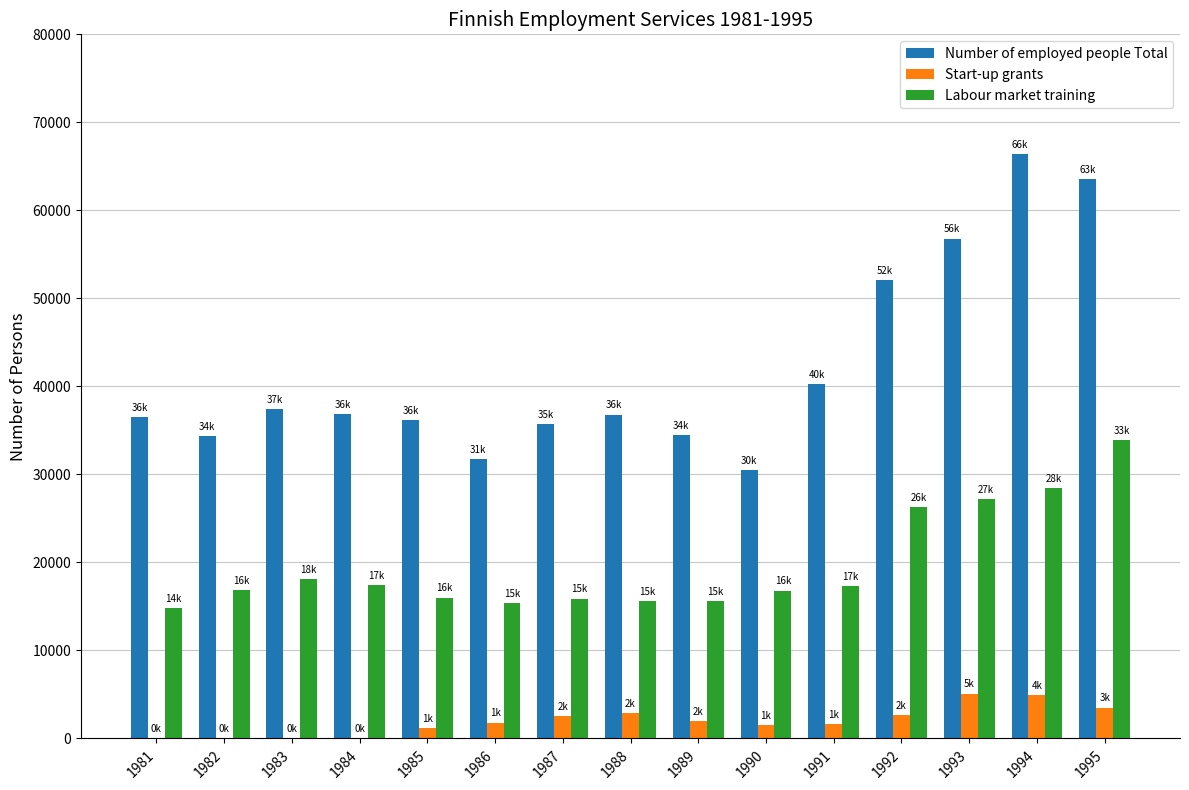

What are all the series names shown in the legend?

Number of employed people Total, Start-up grants, Labour market training